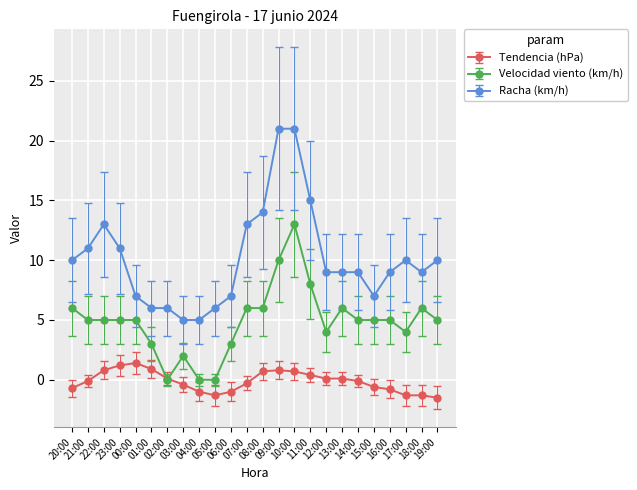

True or false: Racha (km/h) and Tendencia (hPa) cross at least once.

False